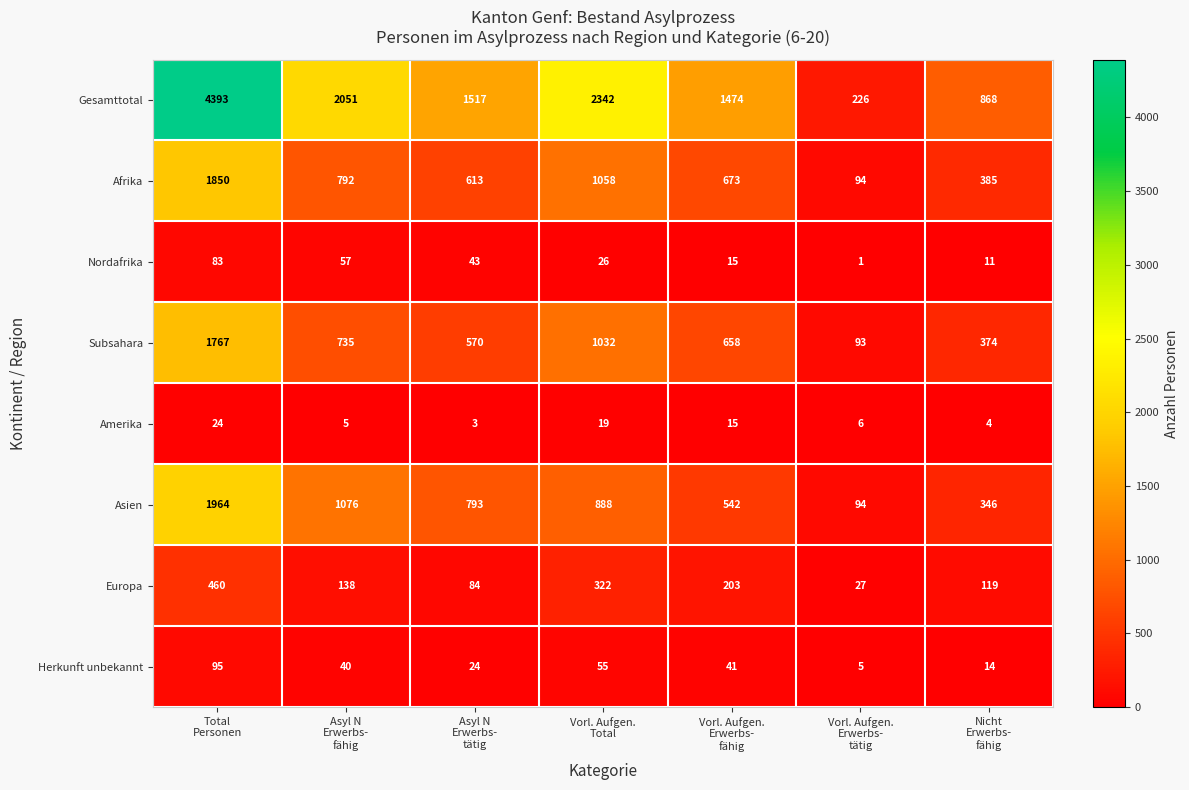

Count the Herkunft unbekannt values in the range 14 to 55.

5